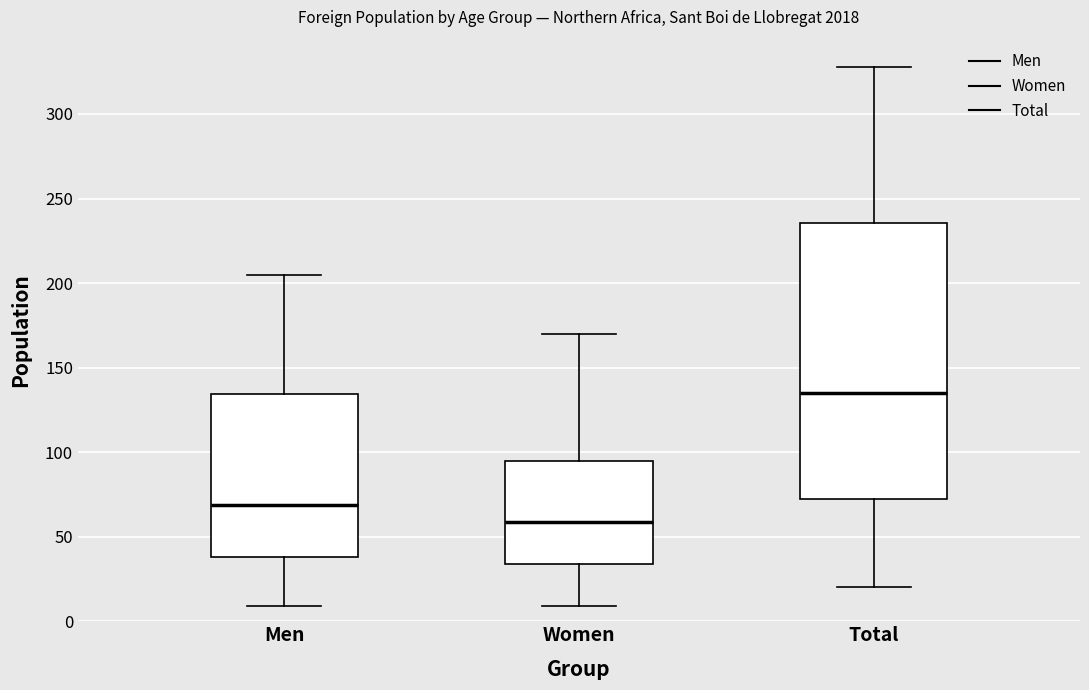

Reading left to right, transcribe this box plot: for each box, give where its median line is, the range the box spans, and where its two whiskers end, as read against the y-axis. The values are not printed on the chart, so give them approximately, as read against the axis.

Men: median 70, box 40 to 135, whiskers 10 to 205
Women: median 60, box 35 to 95, whiskers 10 to 170
Total: median 135, box 70 to 235, whiskers 20 to 330